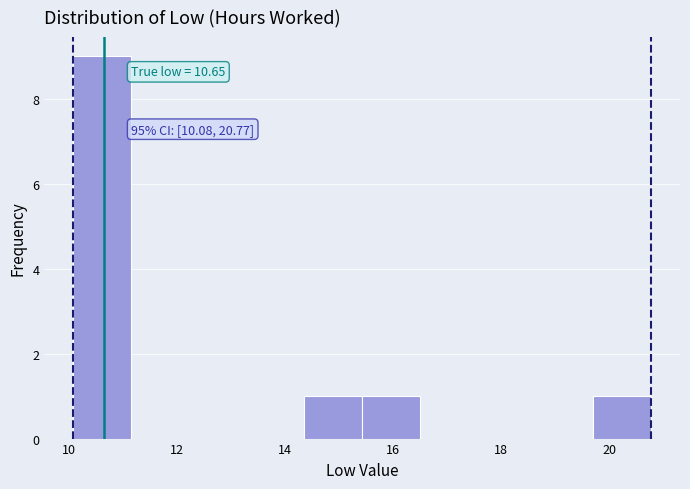

Which range on the x-axis has the tallest bar?

10.0 to 11.2